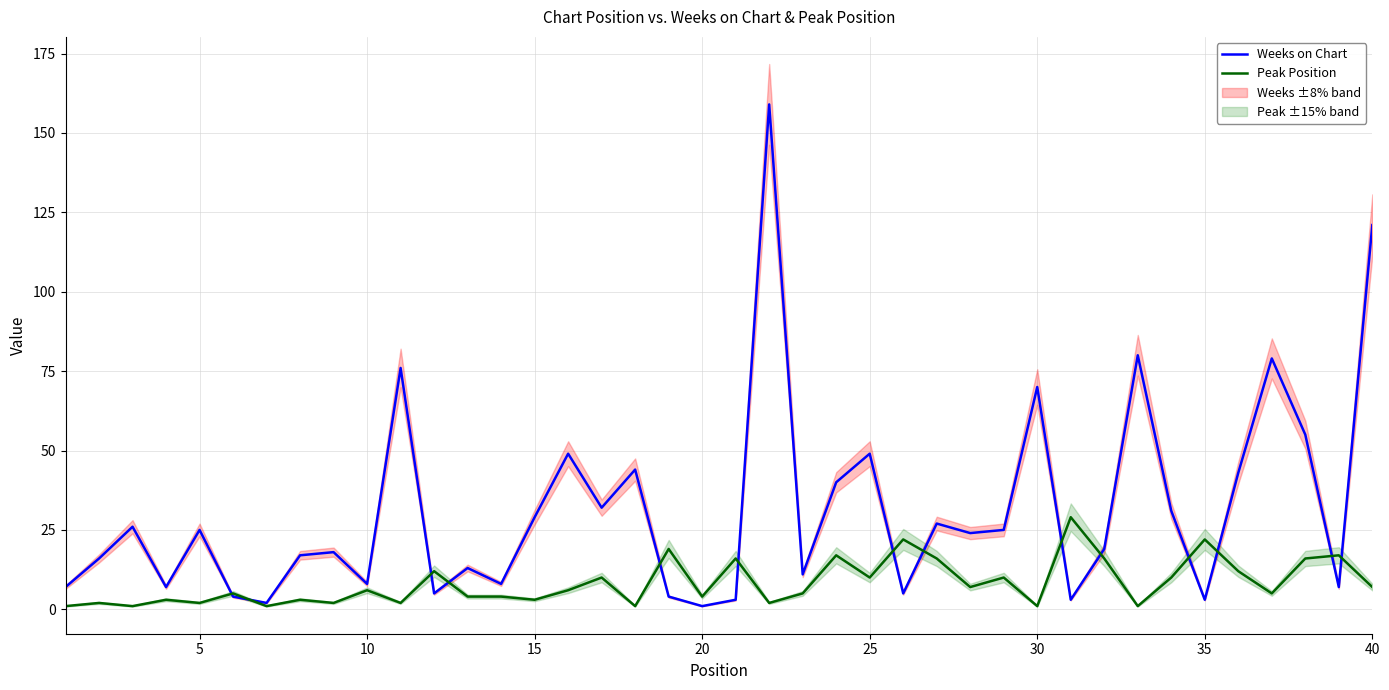

Does the chart display data point markers on the line(s)?

No